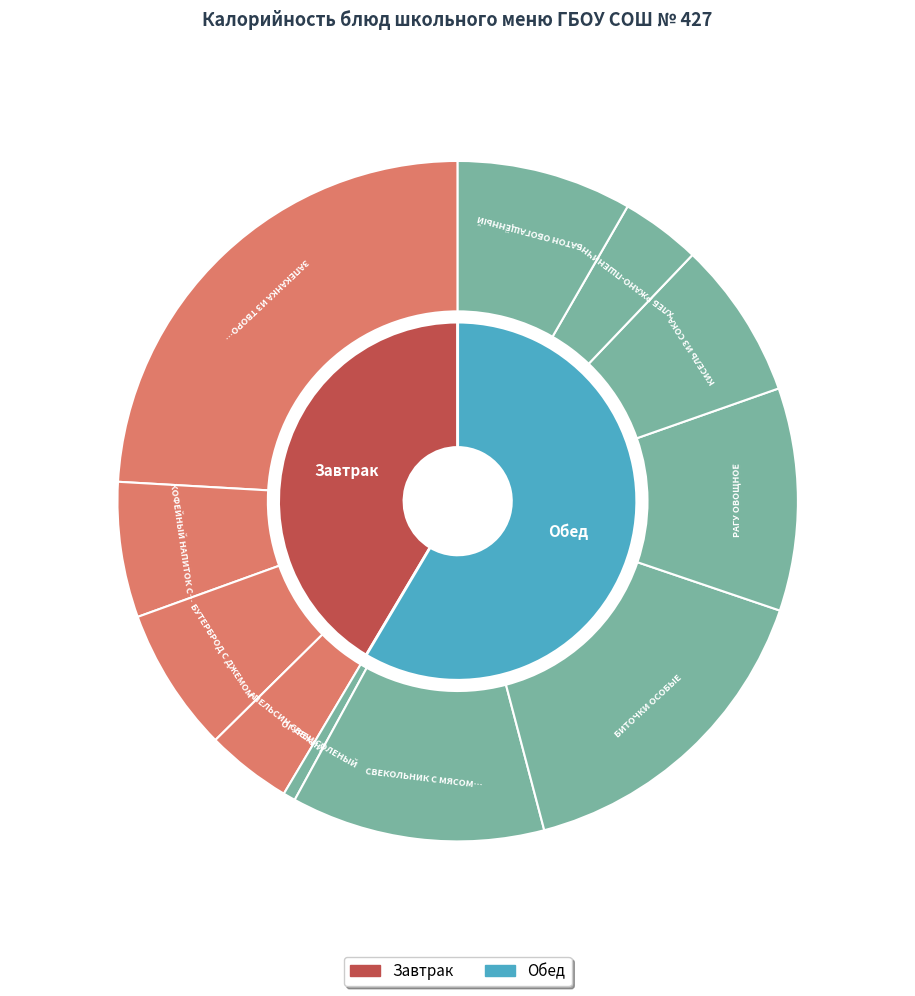

What is the largest slice in the pie chart?

ЗАПЕКАНКА ИЗ ТВОРОГА С СОУСОМ